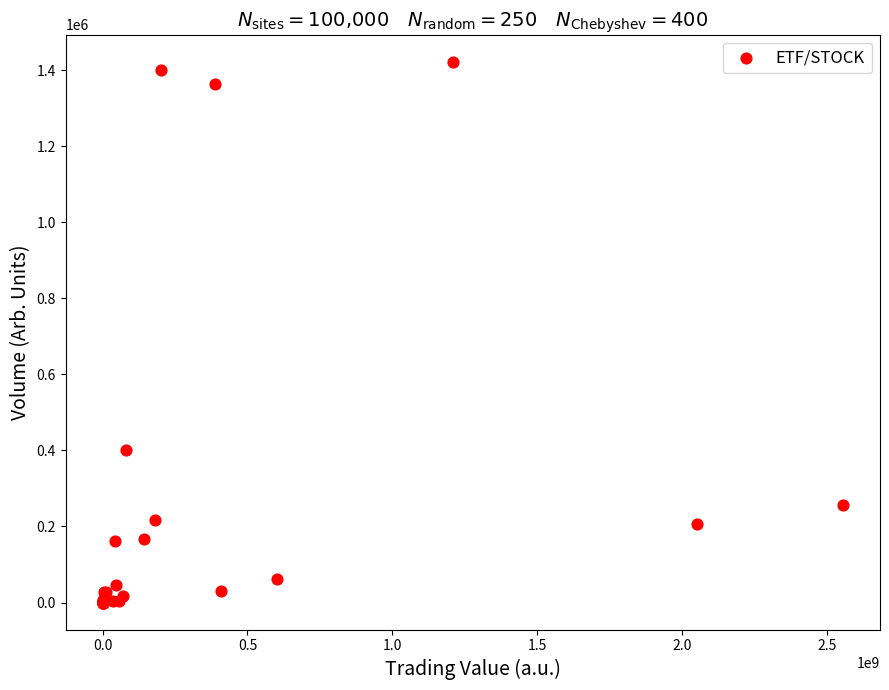

What Y value in the scatter plot is closest to 711220?

401000